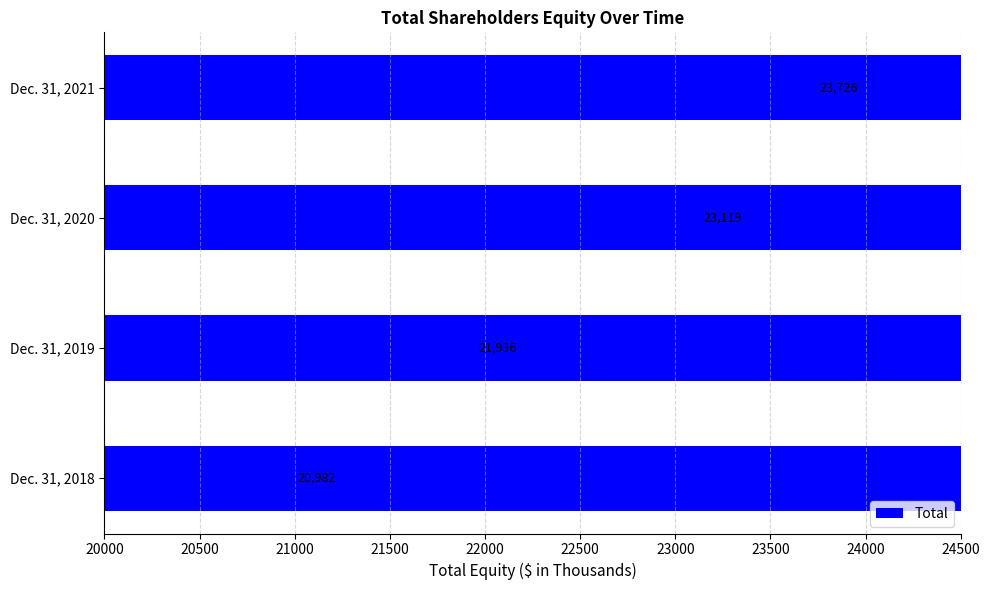

What is the value of the 2nd bar from the left?

21936